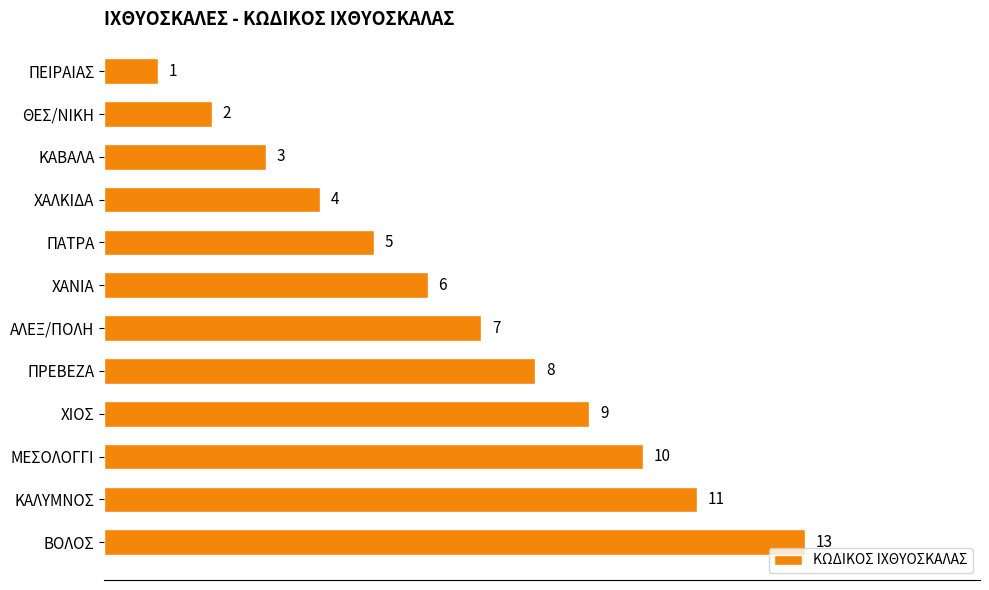

What value does the data have at ΚΑΛΥΜΝΟΣ?

11